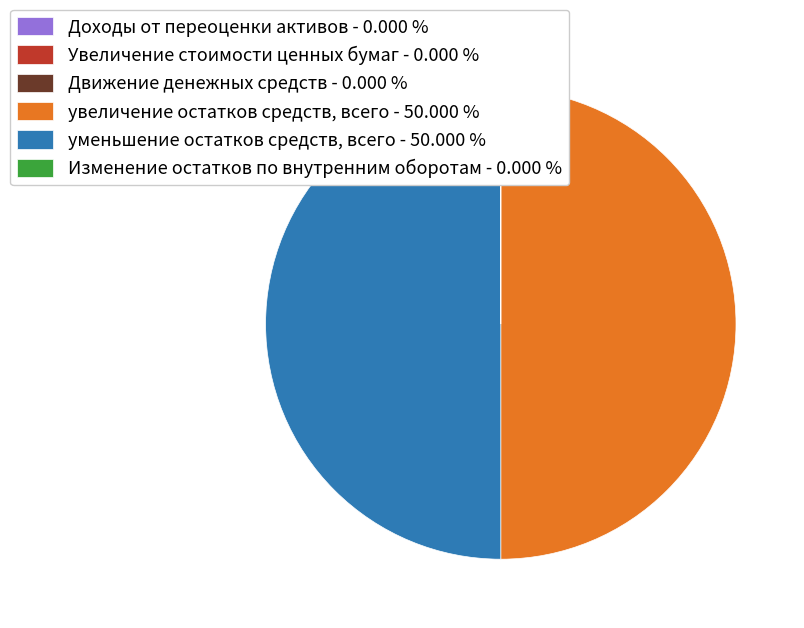

Combined, do уменьшение остатков средств, всего - 50.000 % and увеличение остатков средств, всего - 50.000 % account for over 50%?

Yes